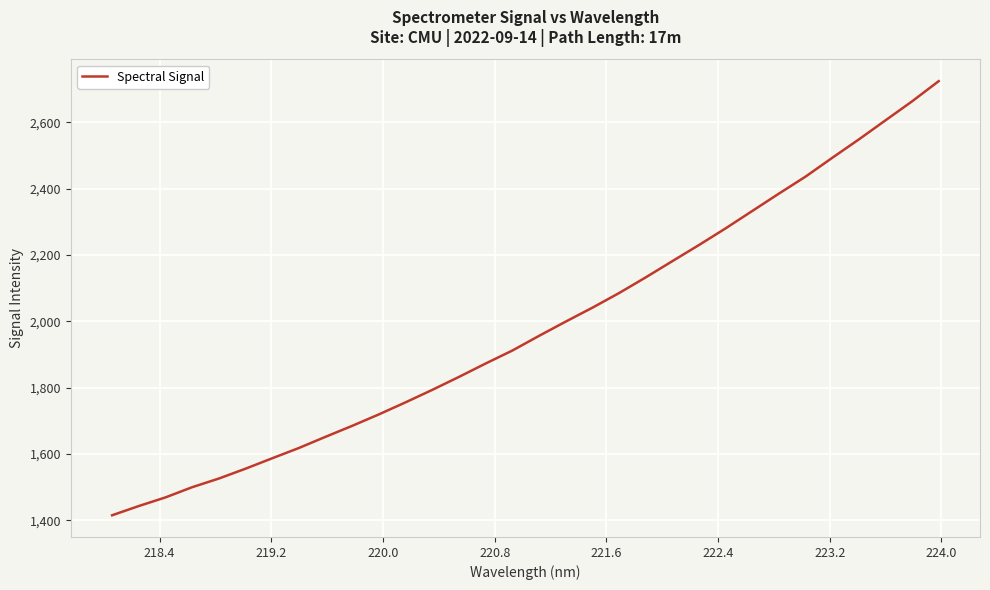

What is the difference between the maximum and minimum values?

1309.2